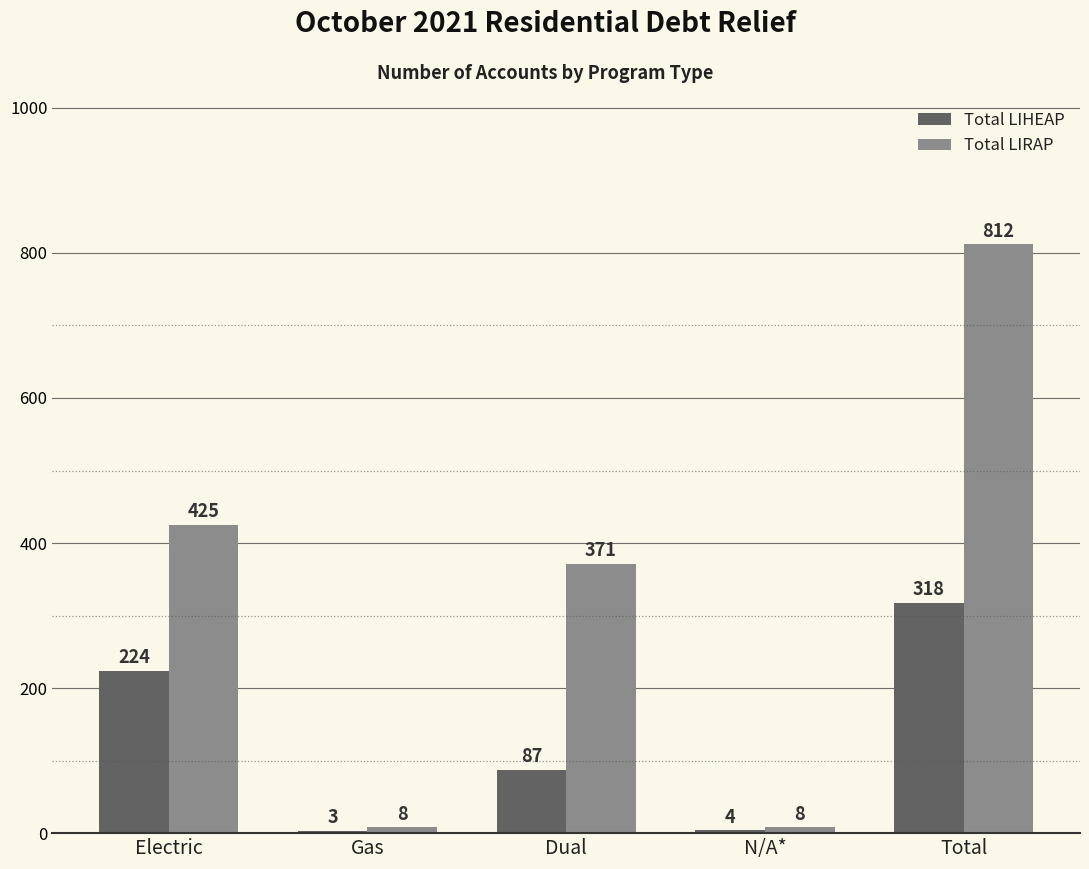

Are the bars grouped side by side (vs. stacked)?

Yes